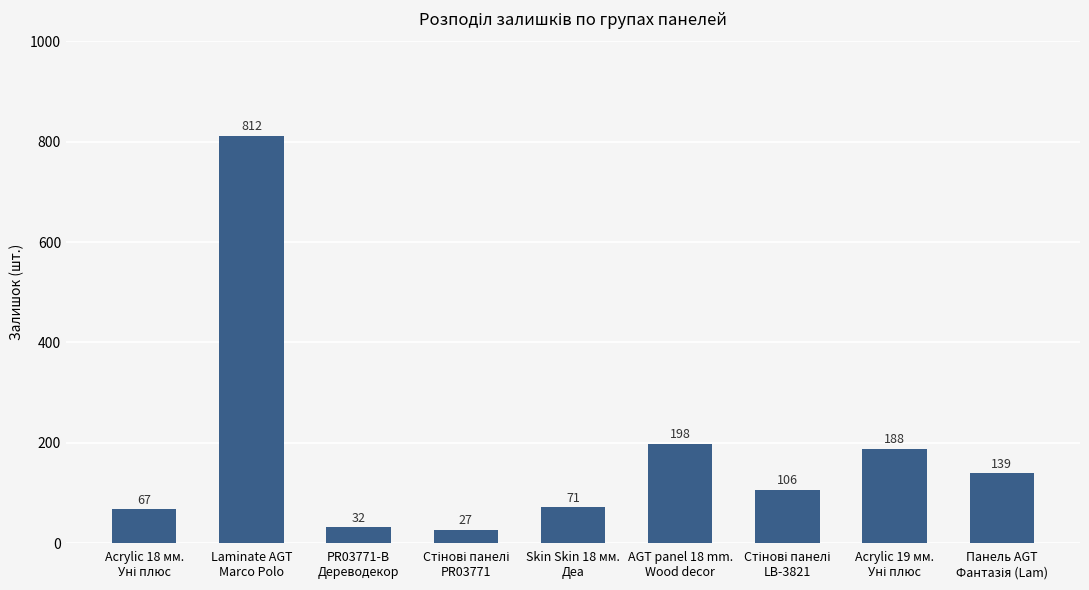

What is the sum of the values at PR03771-B
Дереводекор and AGT panel 18 mm.
Wood decor?

230